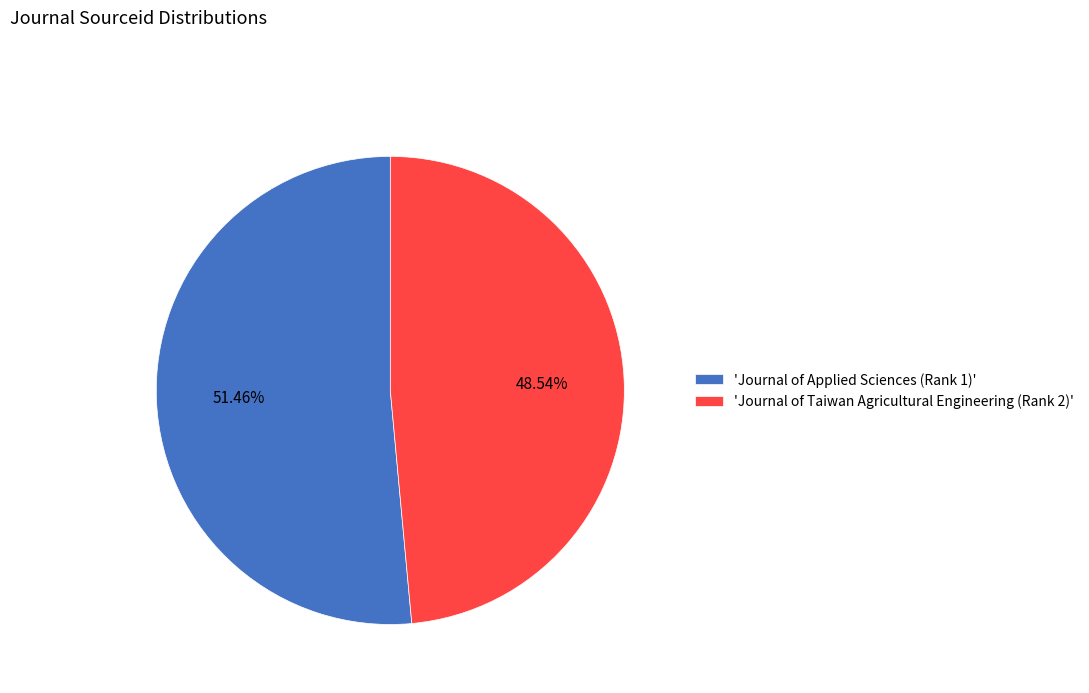

Which category accounts for the majority?

'Journal of Applied Sciences (Rank 1)'